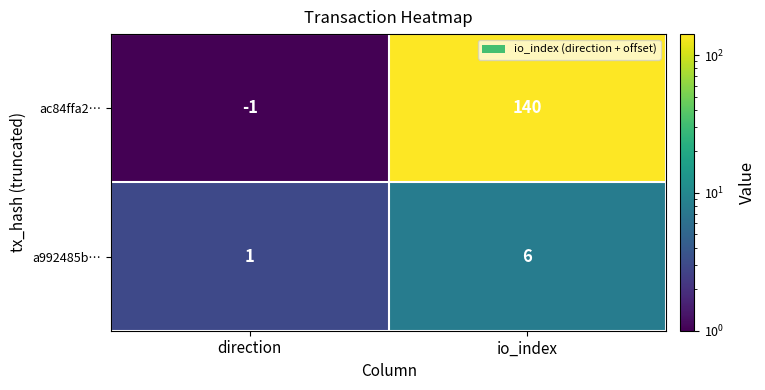

At direction, list the series in order from smallest to largest.

ac84ffa2…, a992485b…